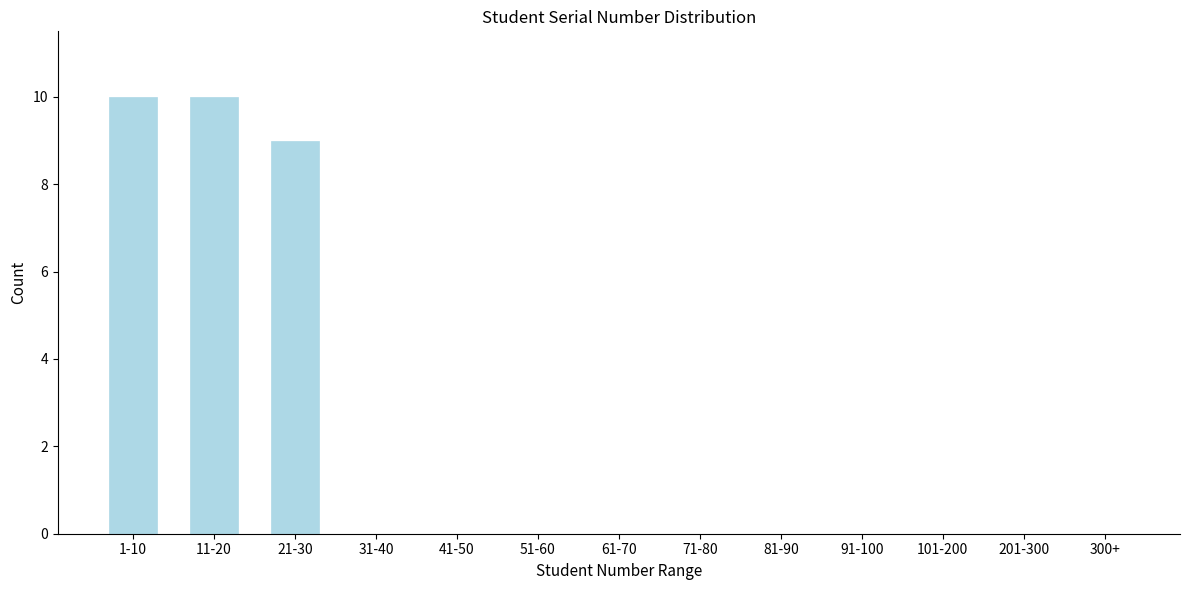

Reading left to right, extract all data points from this chart.

1-10=10	11-20=10	21-30=9	31-40=0	41-50=0	51-60=0	61-70=0	71-80=0	81-90=0	91-100=0	101-200=0	201-300=0	300+=0